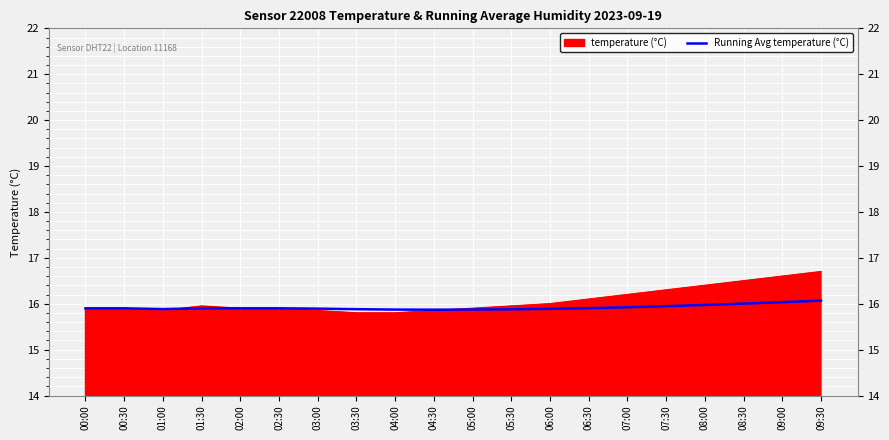

What position from the right is 07:00?

6